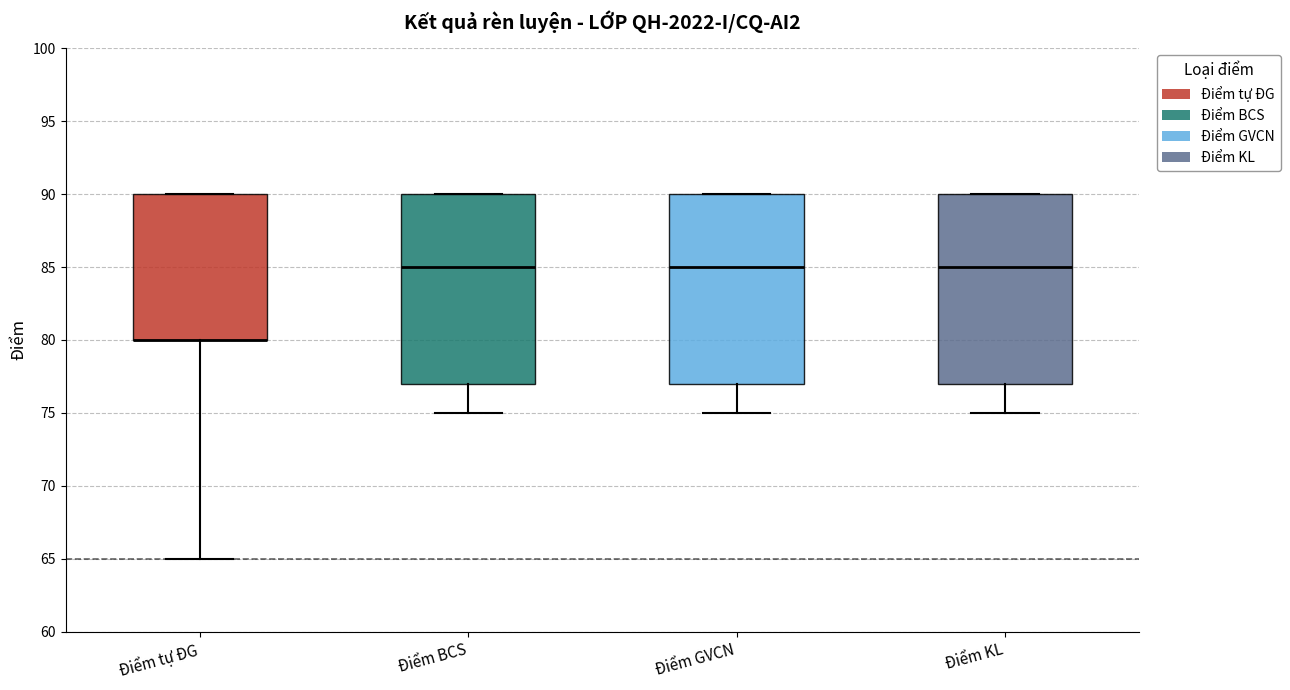

Reading left to right, transcribe this box plot: for each box, give where its median line is, the range the box spans, and where its two whiskers end, as read against the y-axis. The values are not printed on the chart, so give them approximately, as read against the axis.

Điểm tự ĐG: median 80 (drawn on the box's lower edge), box 80 to 90, whiskers 65 to 90
Điểm BCS: median 85, box 77 to 90, whiskers 75 to 90
Điểm GVCN: median 85, box 77 to 90, whiskers 75 to 90
Điểm KL: median 85, box 77 to 90, whiskers 75 to 90